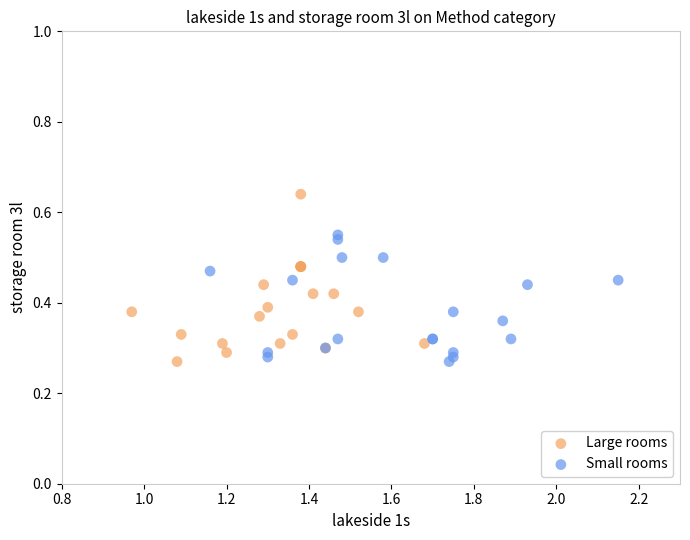

Which series has the widest spread of Y values?

Large rooms